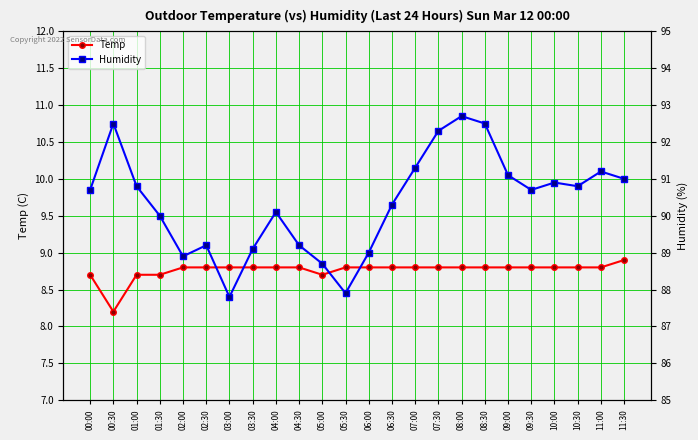

Where is Humidity nearest to the value 90?

01:30